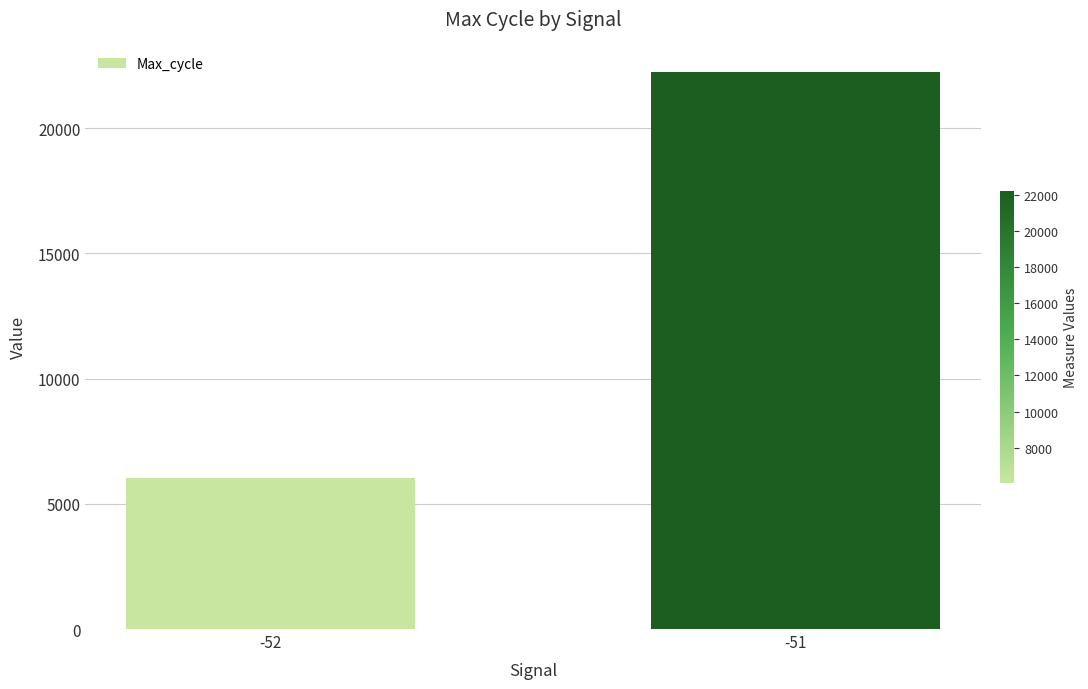

Which label corresponds to the smallest value in the chart?

-52